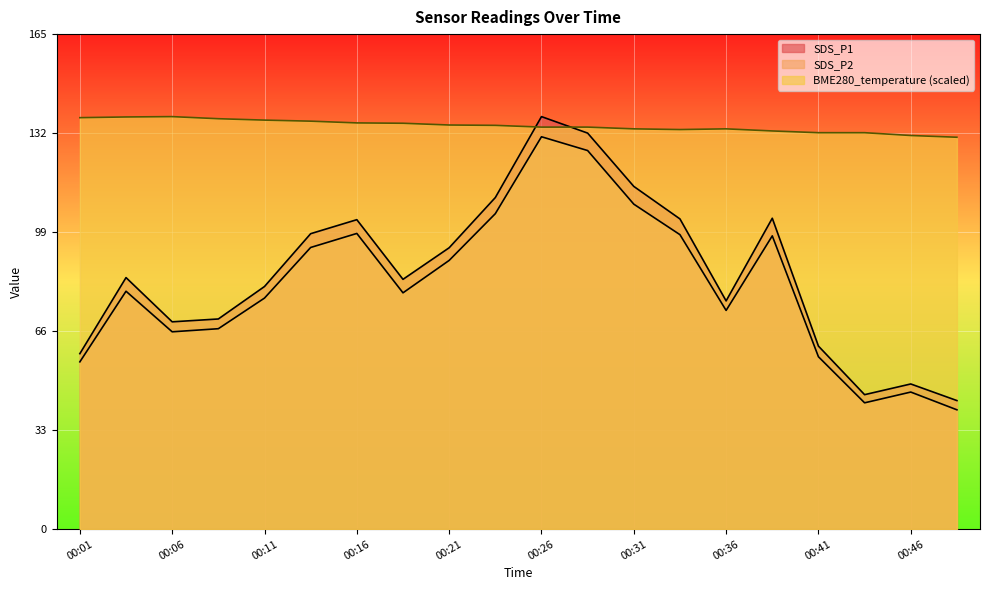

Reading left to right, transcribe all the data shown in this chart.

SDS_P1: 00:01=58.5	00:04=83.9	00:06=69.2	00:09=70.1	00:11=80.9	00:14=98.5	00:16=103.2	00:19=83.3	00:21=93.8	00:24=110.6	00:26=137.6	00:29=132.1	00:31=114.3	00:34=103.5	00:36=76.1	00:38=103.7	00:41=61.0	00:43=44.9	00:46=48.4	00:48=42.9
SDS_P2: 00:01=55.8	00:04=79.3	00:06=65.8	00:09=66.8	00:11=77.1	00:14=94.0	00:16=98.6	00:19=78.8	00:21=89.6	00:24=105.2	00:26=130.9	00:29=126.3	00:31=108.4	00:34=98.2	00:36=73.0	00:38=97.8	00:41=57.5	00:43=42.1	00:46=45.7	00:48=39.8
BME280_temperature: 00:01=137.3	00:04=137.5	00:06=137.6	00:09=136.9	00:11=136.4	00:14=136.1	00:16=135.5	00:19=135.4	00:21=134.8	00:24=134.7	00:26=134.1	00:29=134.1	00:31=133.5	00:34=133.3	00:36=133.5	00:38=132.8	00:41=132.2	00:43=132.2	00:46=131.3	00:48=130.7